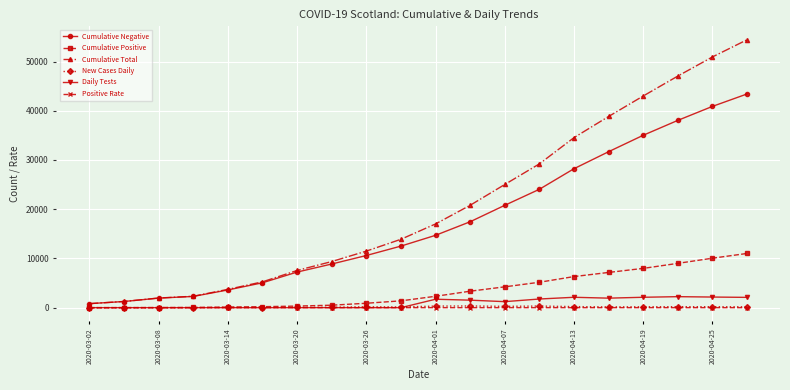

What are all the series names shown in the legend?

Cumulative Negative, Cumulative Positive, Cumulative Total, New Cases Daily, Daily Tests, Positive Rate